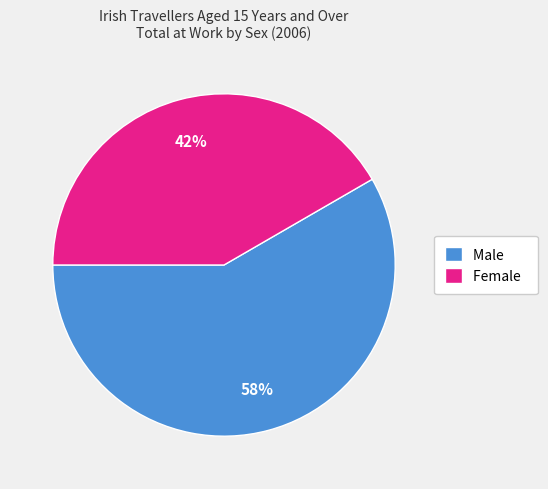

Which category has the smallest portion of the pie?

Female